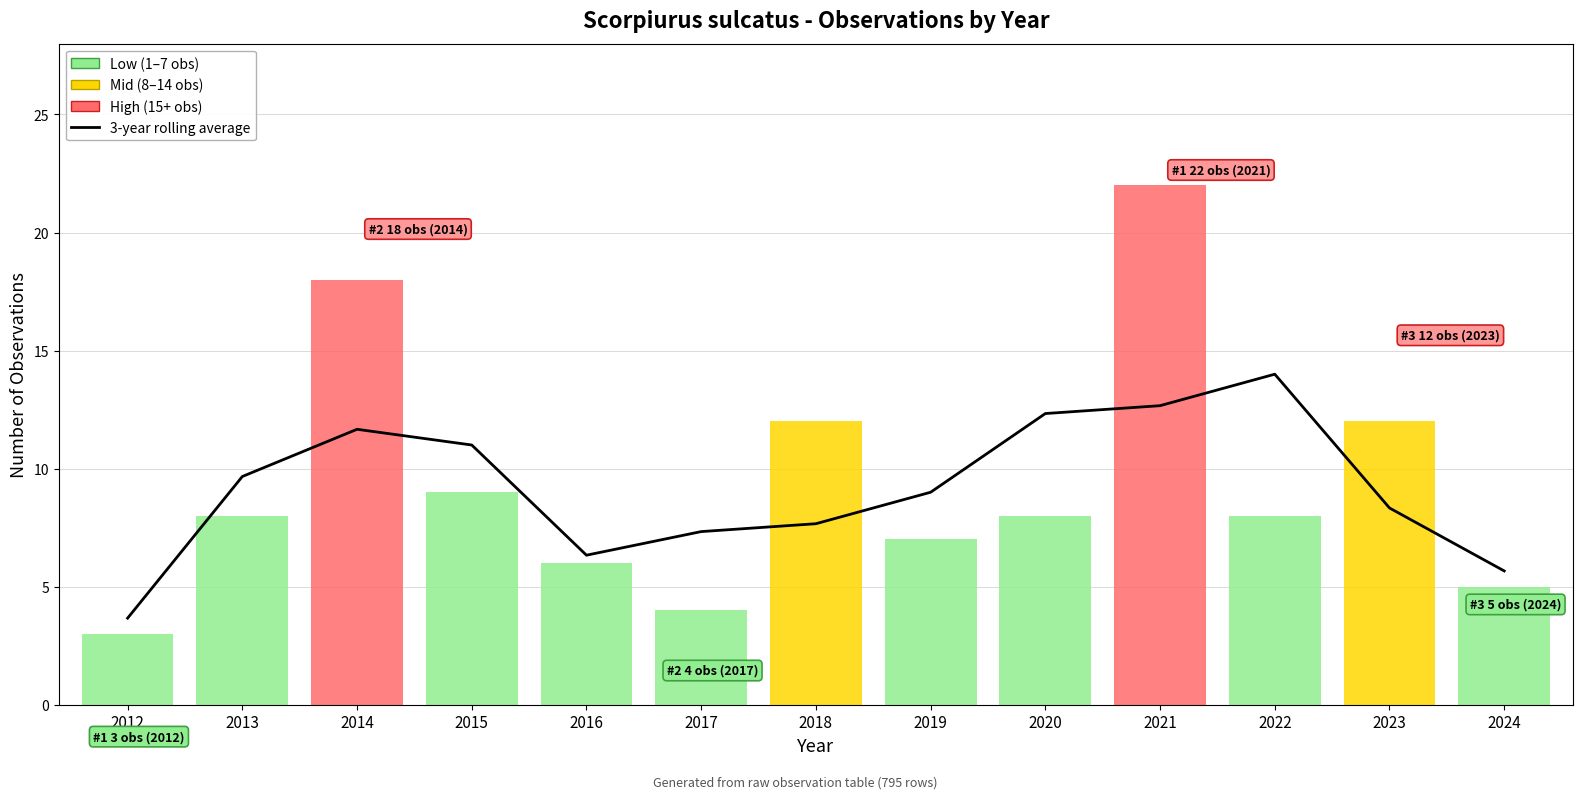

Is the value of Annual observations at 2022 greater than the value of 3-year rolling average at 2017?

Yes